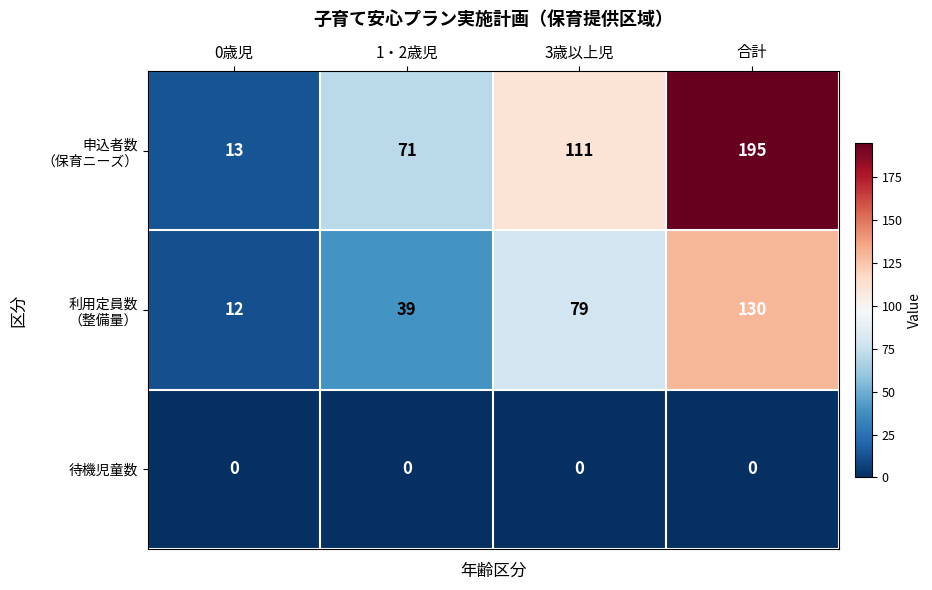

The value of 待機児童数 at 1・2歳児 is 0. True or false?

True